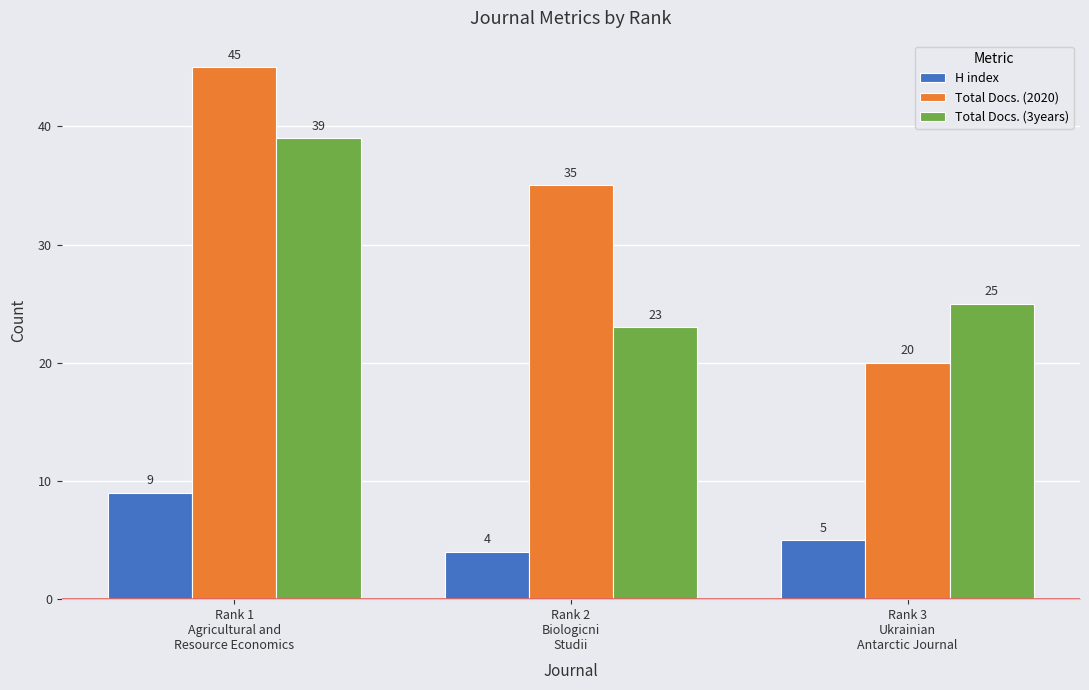

Rank the series by their average value, from lowest to highest.

H index, Total Docs. (3years), Total Docs. (2020)